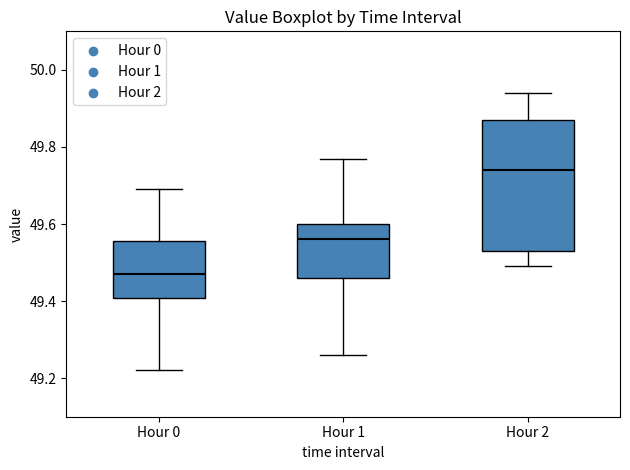

Which box's median line is the highest?

Hour 2